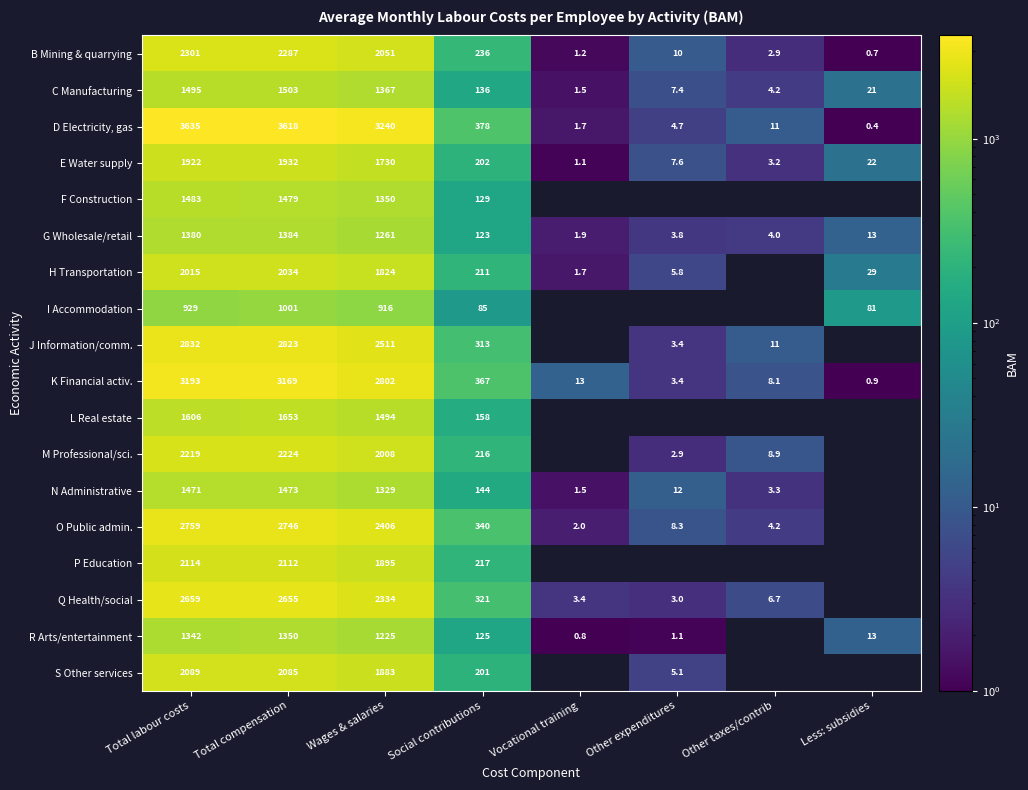

Is it true that B Mining & quarrying equals 236.0 at Social contributions?

True